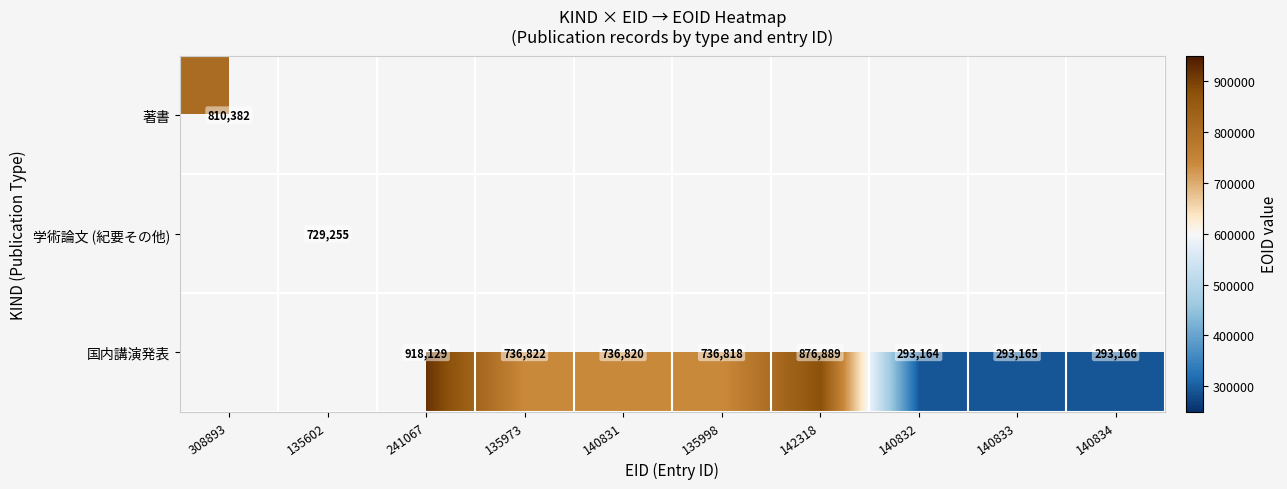

True or false: 国内講演発表 has a value of 736820 at 140831.

True